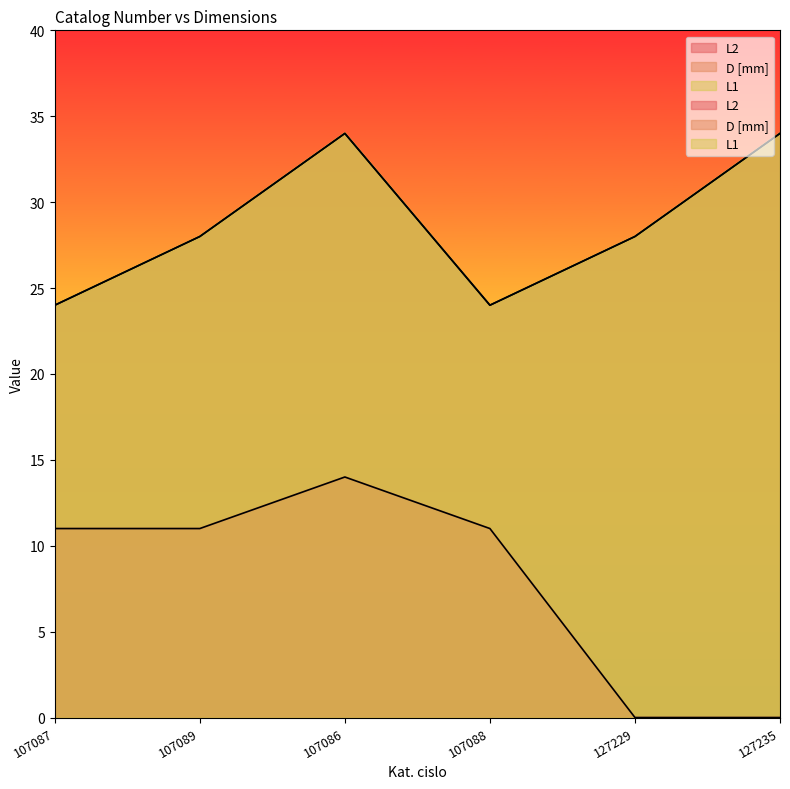

Does the chart have visible grid lines?

No